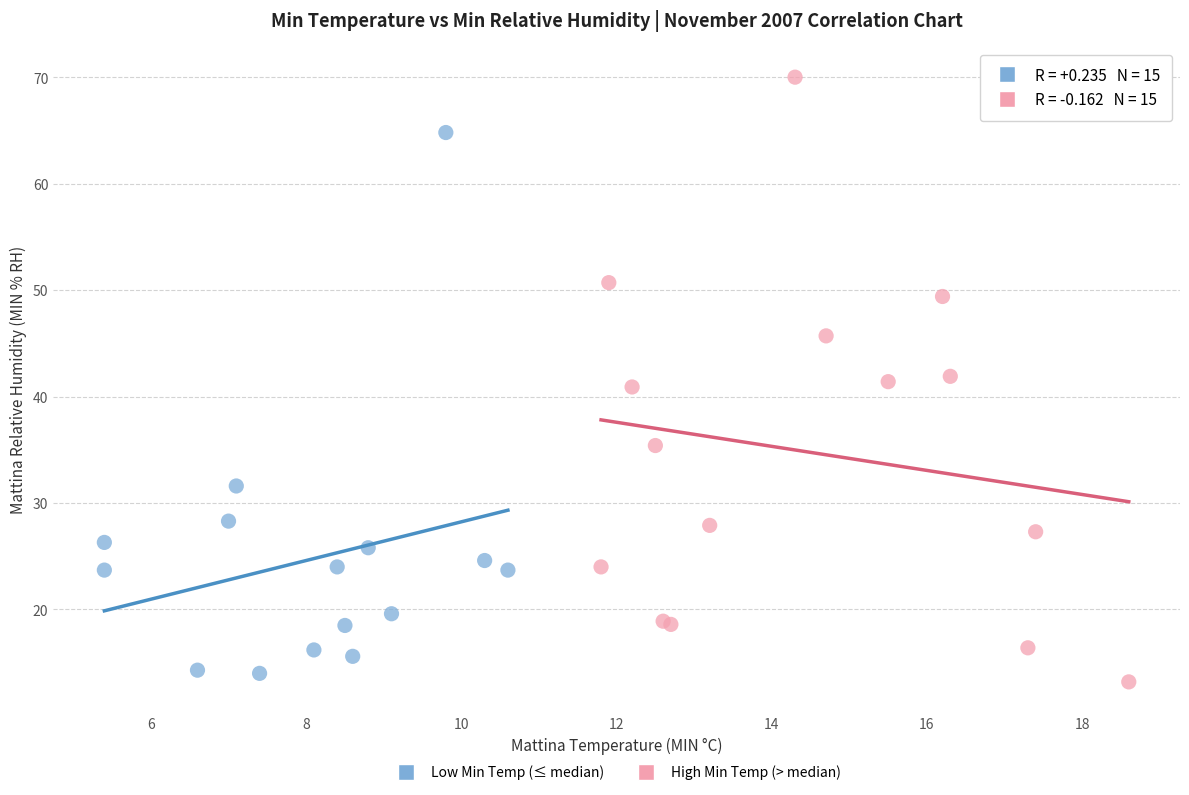

Which series reaches the maximum Y coordinate?

High Min Temp (> median)